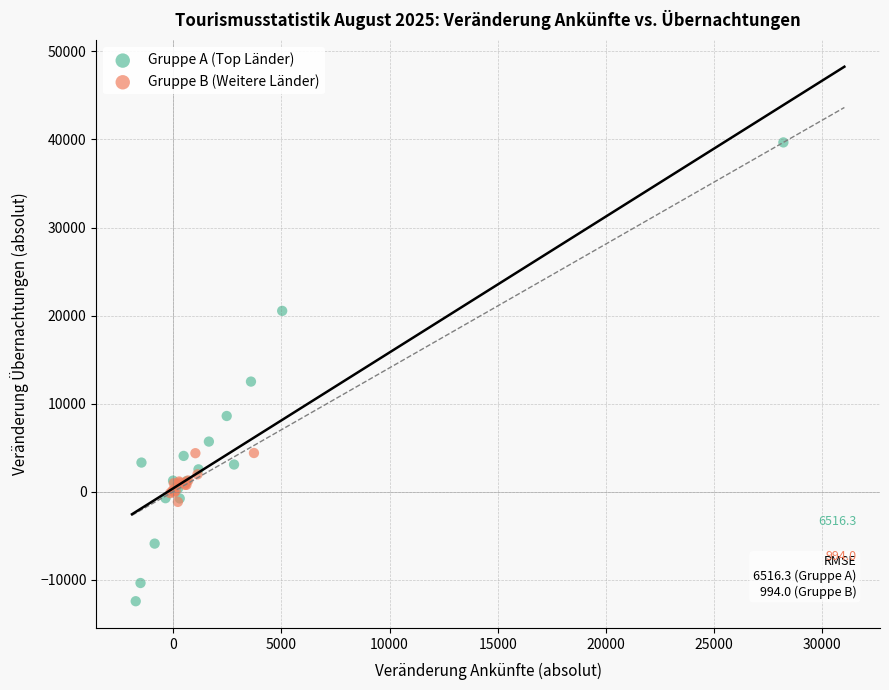

Which series contains the lowest Y value?

Gruppe A (Top Länder)